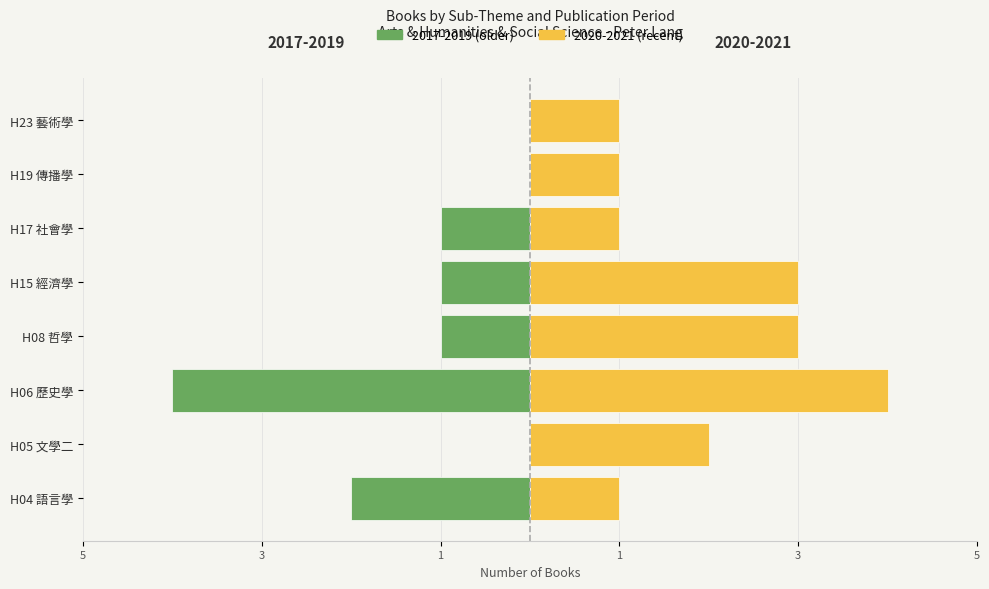

Is it true that 2017-2019 (older) equals -2 at H15 經濟學?

False